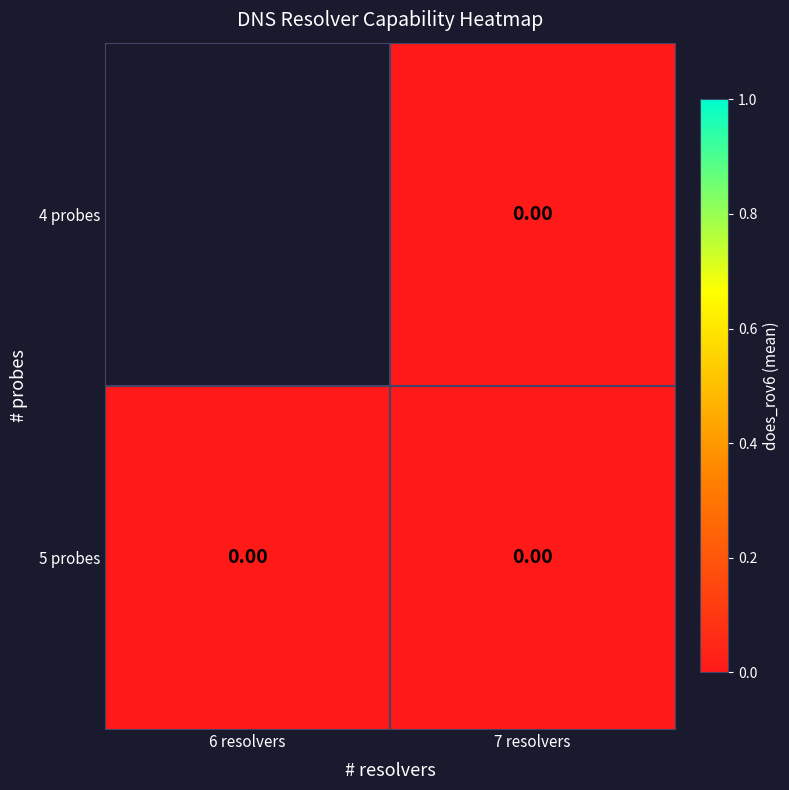

The 4 probes series shows 0.0 at 7 resolvers. True or false?

True